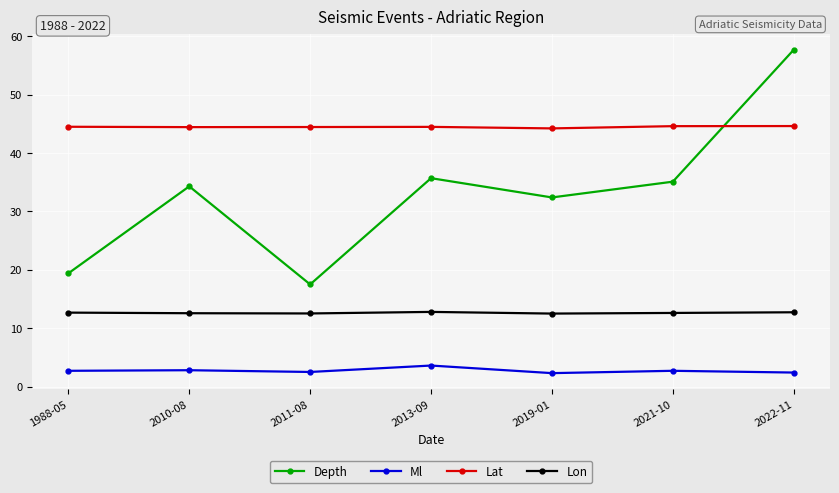

What is the difference between the highest and lowest values at 2019-01?

41.9